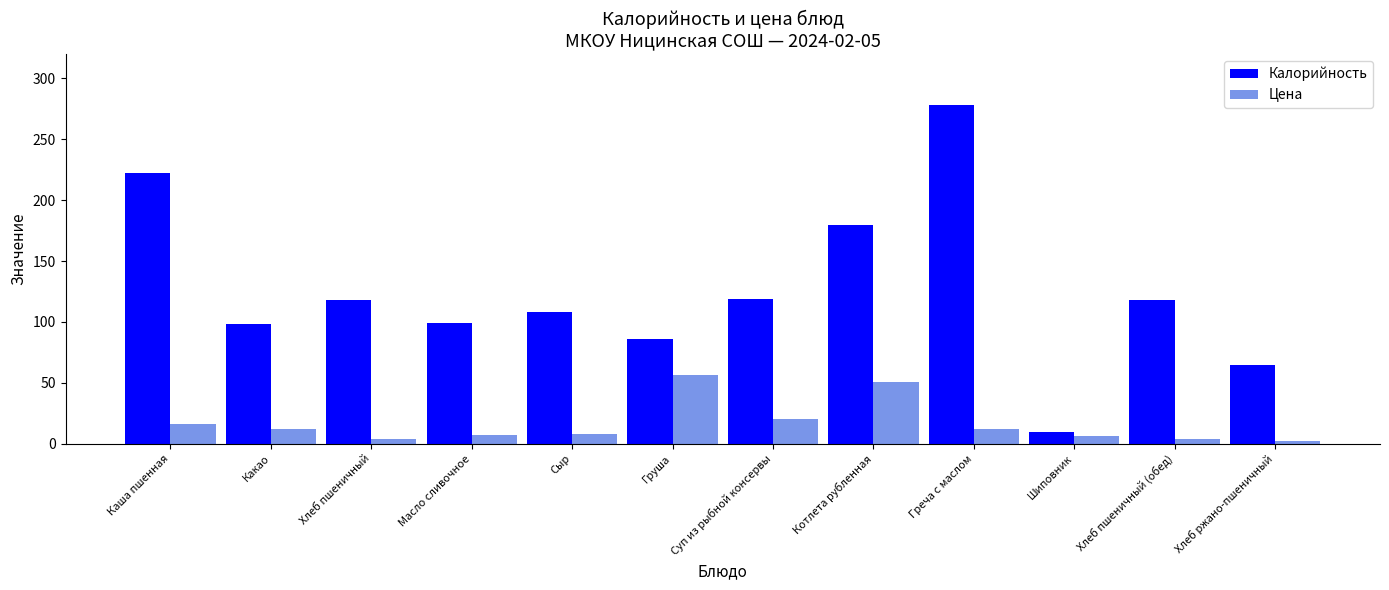

What is the highest value of the Калорийность series?

278.0